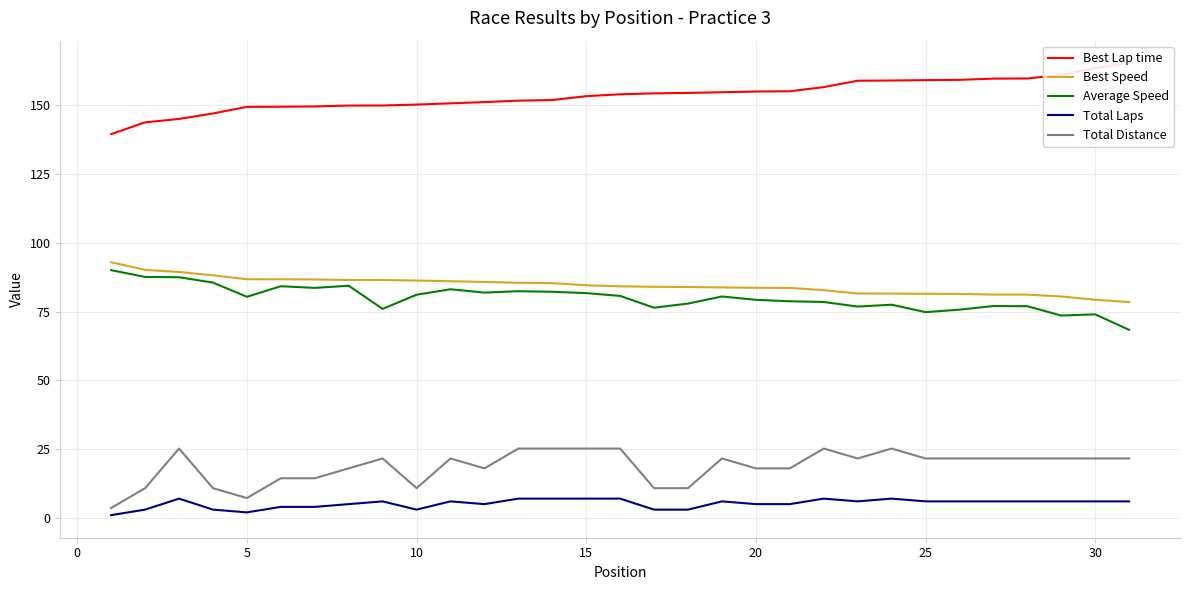

At how many categories does at least one series exceed 47?

31